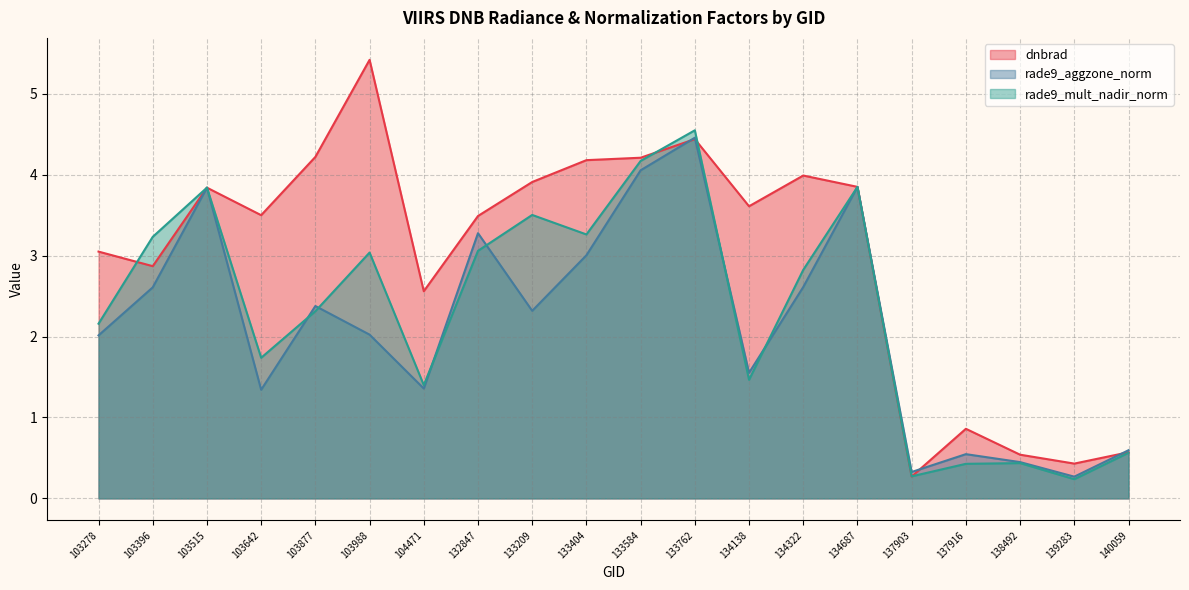

What is the value of the rade9_aggzone_norm point at the 12th from the left?

4.5